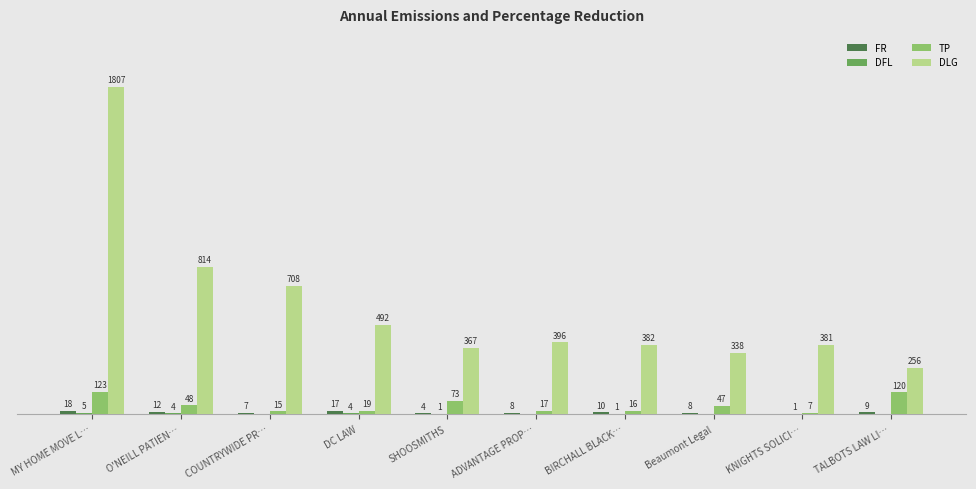

Between O'NEILL PATIEN… and KNIGHTS SOLICI…, which series saw the biggest shift?

DLG